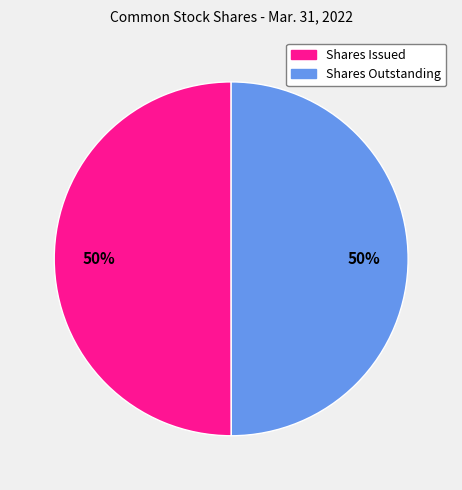

To the nearest percent, what is the average slice percentage?

50%